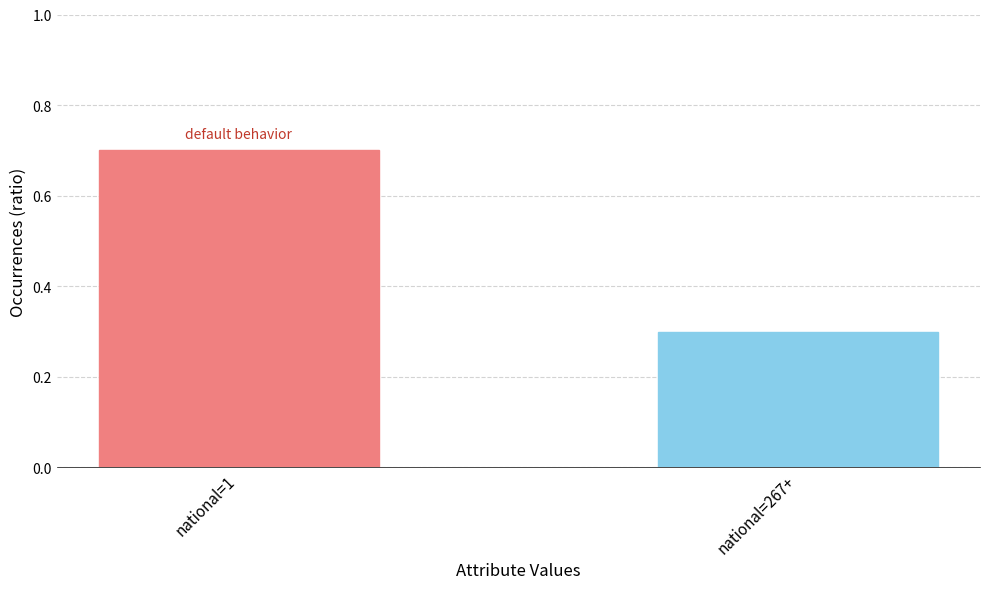

Which has a higher value, national=267+ or national=1?

national=1